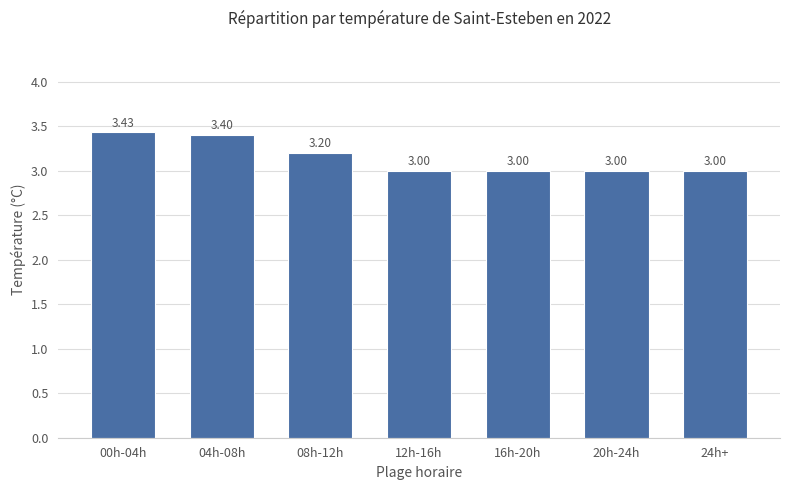

Which has a higher value, 12h-16h or 00h-04h?

00h-04h